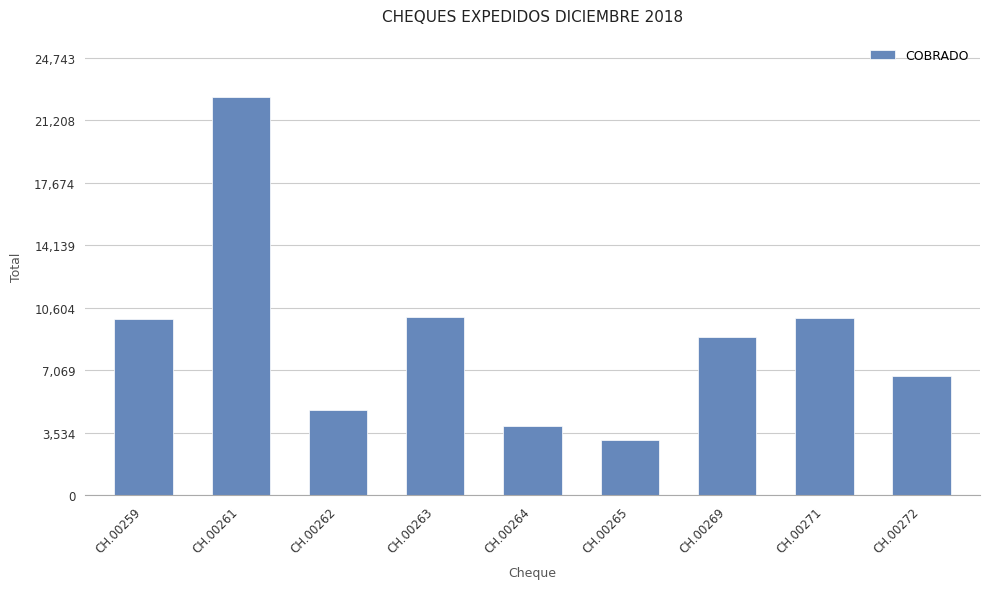

Does the chart contain any negative values?

No